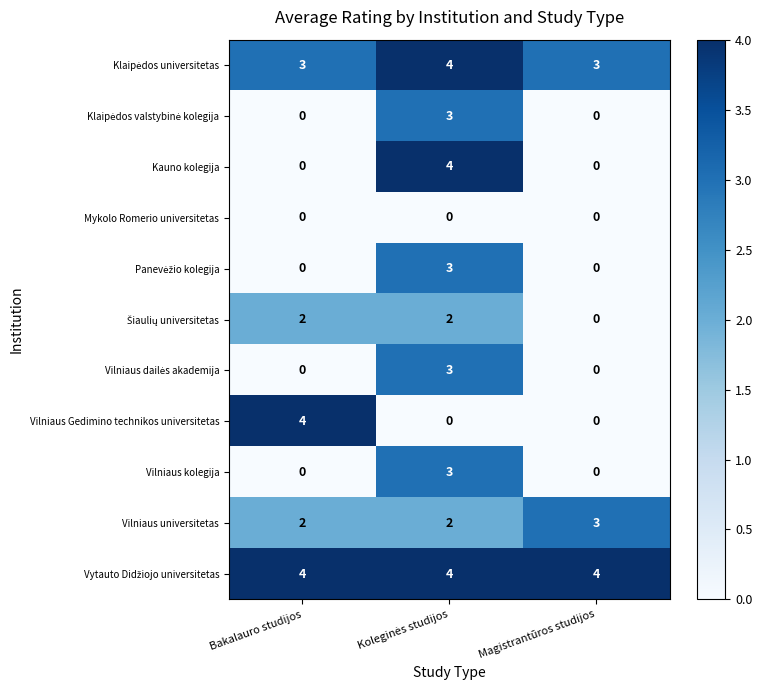

What is the highest value of the Vilniaus universitetas series?

3